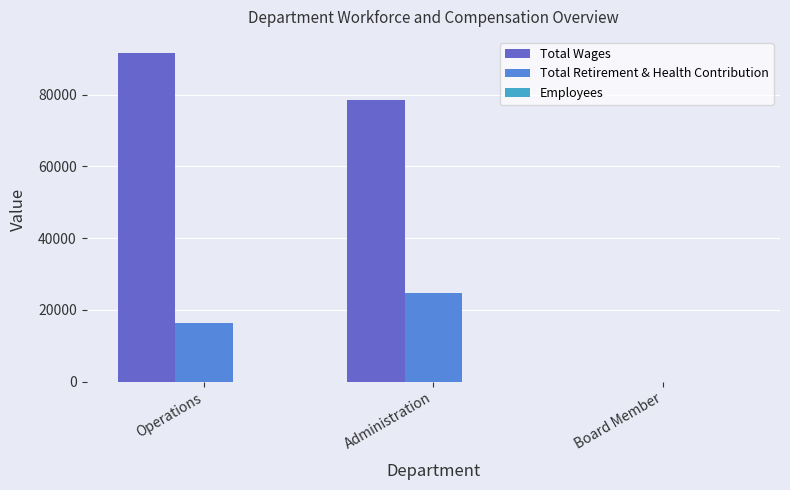

What is the total value across all series at Board Member?

5